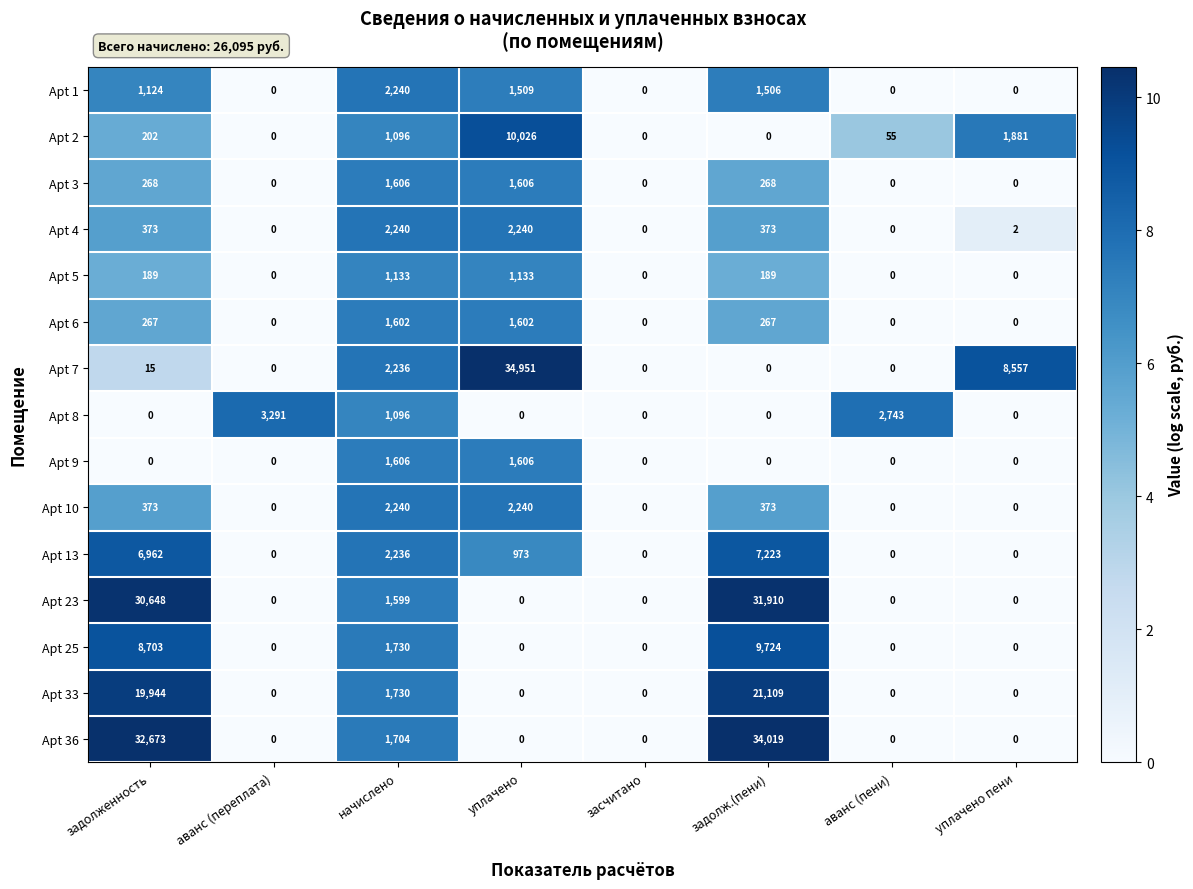

At which category is the sum across all series the highest?

задолж.(пени)